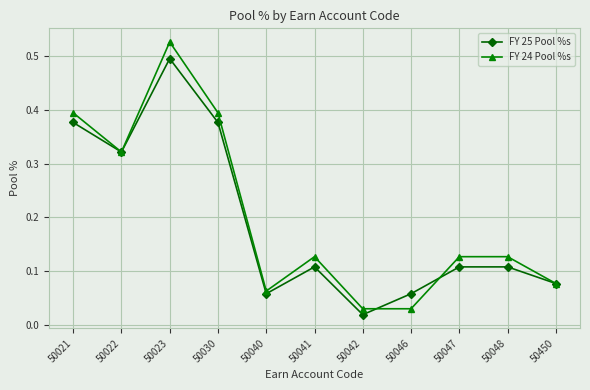

How many lines are shown in the chart?

2